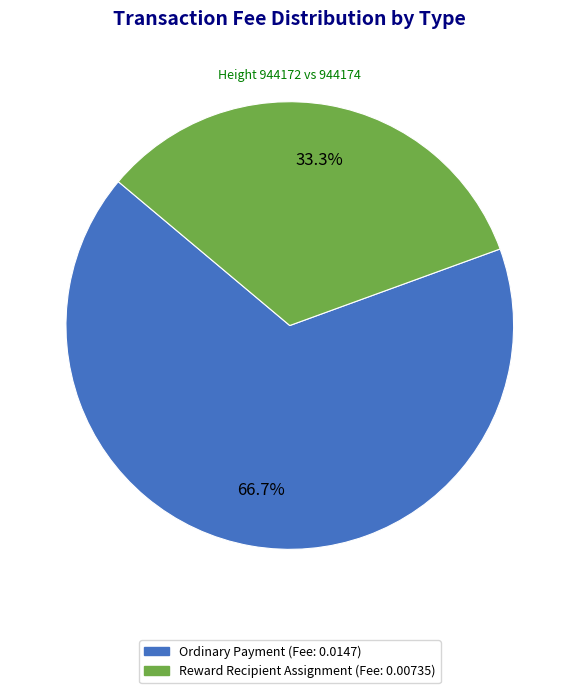

Combined, do Reward Recipient Assignment and Ordinary Payment account for over 50%?

Yes